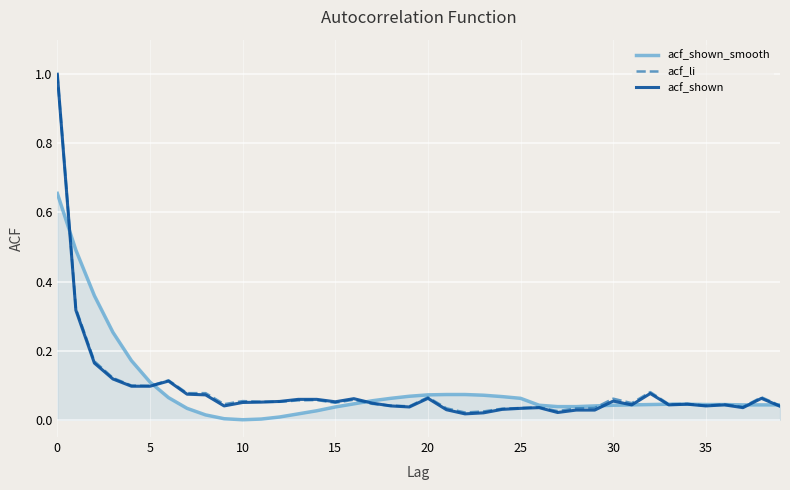

How many lines are shown in the chart?

3